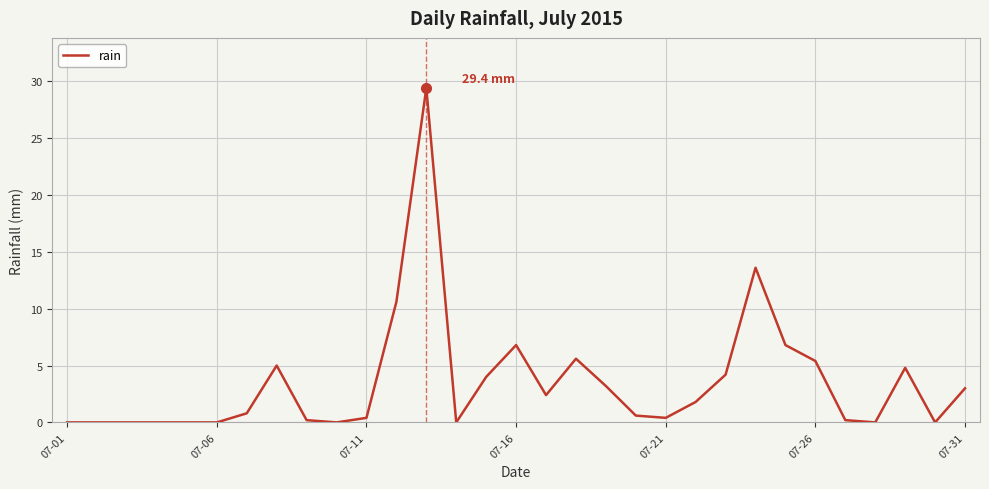

What is the sum of all values?

109.2